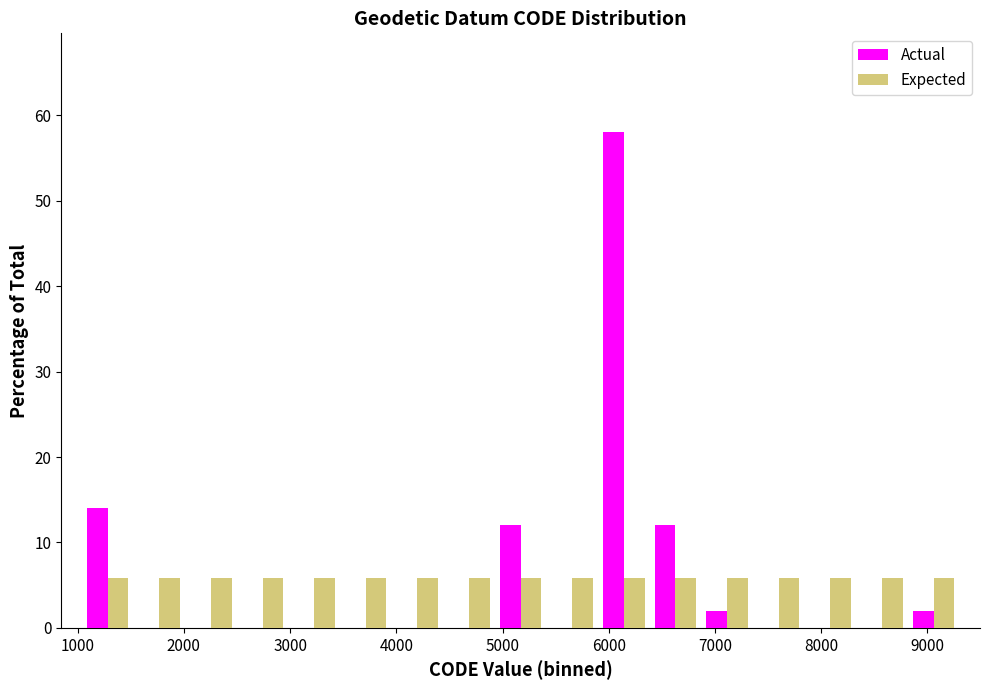

In the Actual series, which range on the x-axis has the tallest bar?

5900 to 6400